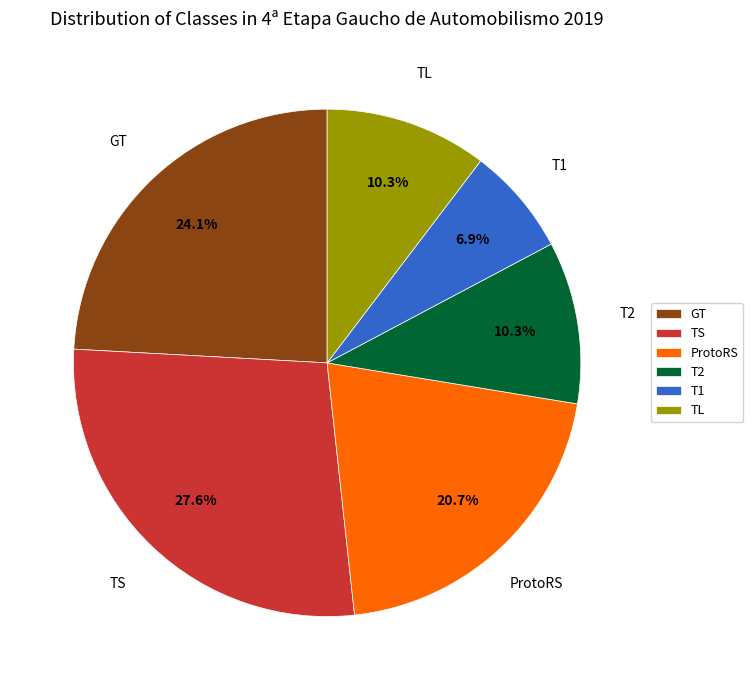

How many segments does this pie chart have?

6